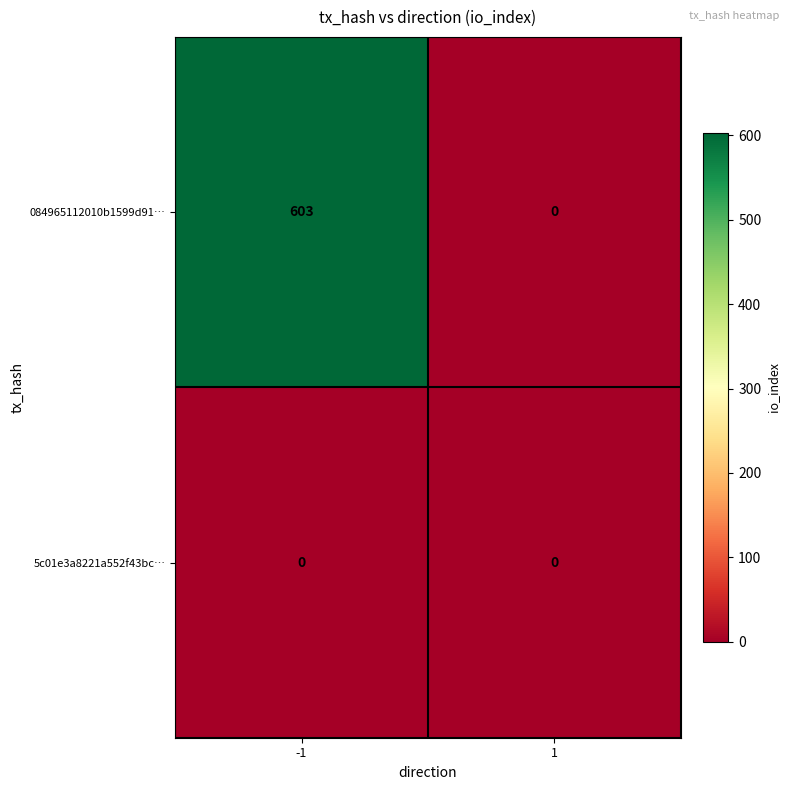

What is the total value across all series at -1?

603